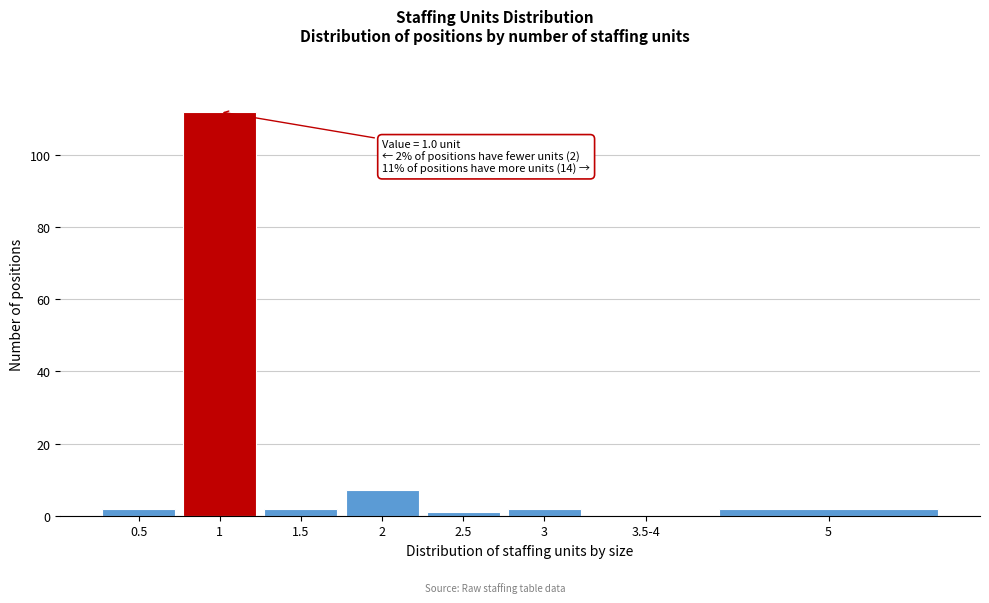

Reading left to right, extract all data points from this chart.

0.5=2	1=112	1.5=2	2=7	2.5=1	3=2	3.5-4=0	5=2